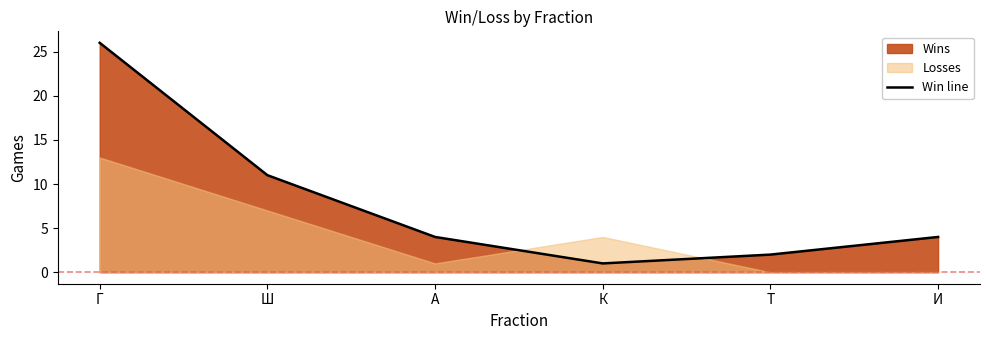

Approximately how many times larger is the value at Т compared to И?

0.5